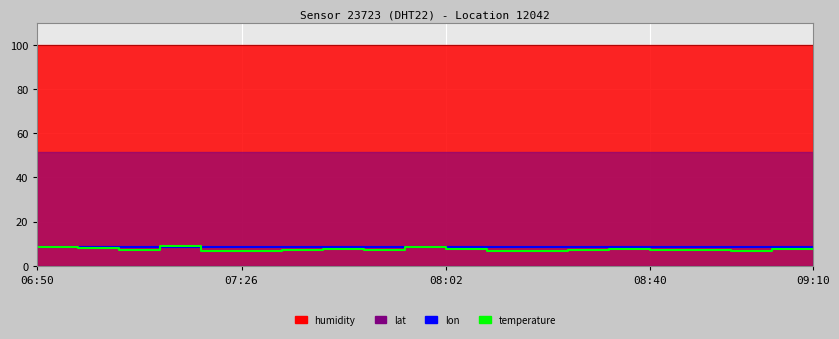

What is the sum of the lon values at 14 and 12?

16.8